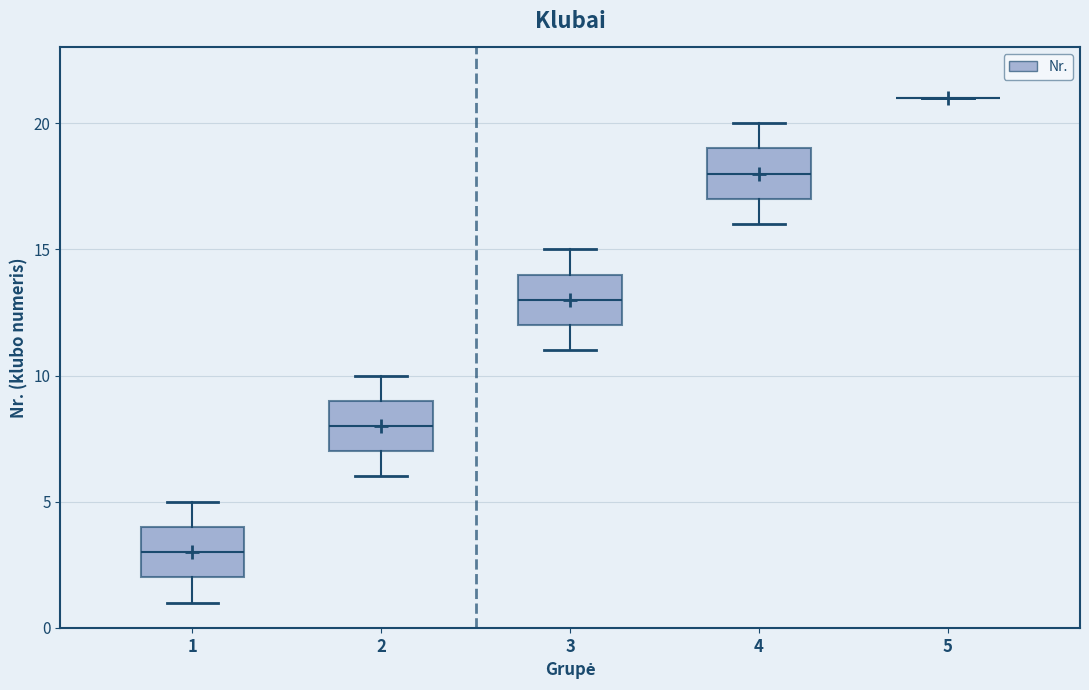

Reading left to right, read every box against the y-axis: the position of its median line, the range the box covers, and the ends of its whiskers. The values are not printed on the chart, so give them approximately, as read against the axis.

1: median 3, box 2 to 4, whiskers 1 to 5
2: median 8, box 7 to 9, whiskers 6 to 10
3: median 13, box 12 to 14, whiskers 11 to 15
4: median 18, box 17 to 19, whiskers 16 to 20
5: box collapsed to a line at 21, whiskers 21 to 21